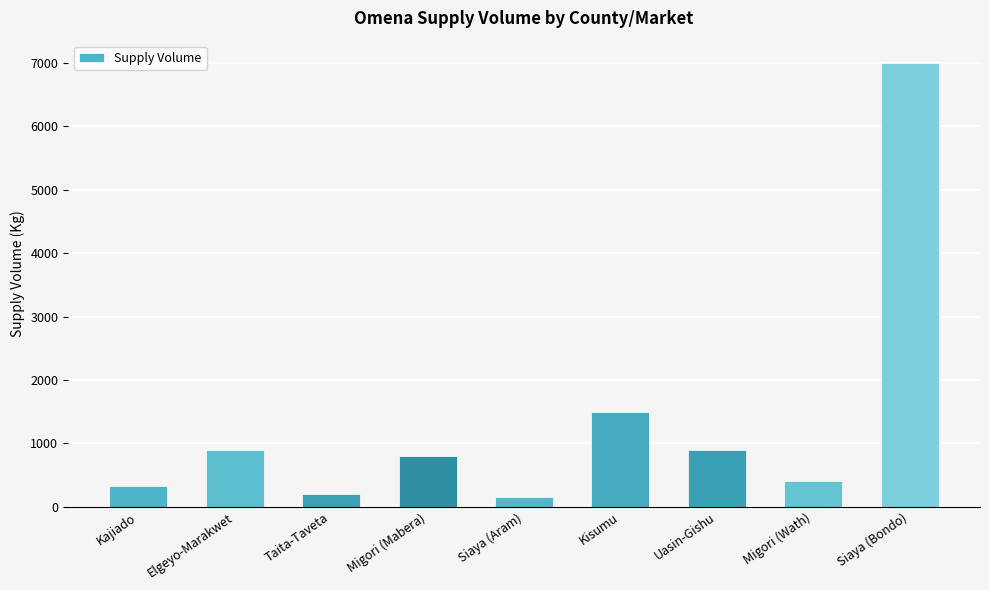

What is the difference between the second highest and second lowest values?

1300